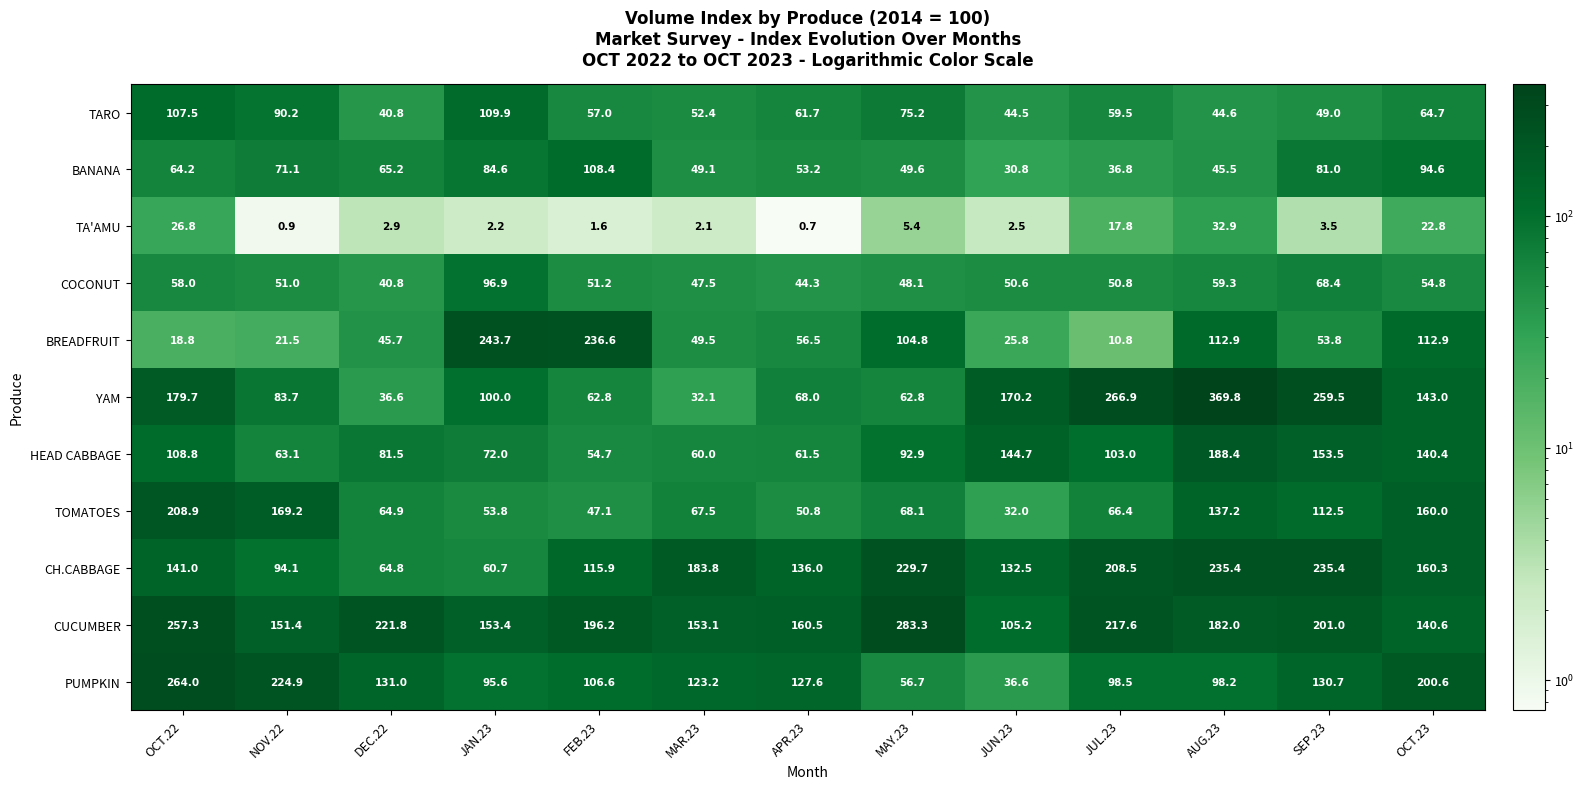

At which category does the chart reach its minimum across all series?

APR.23